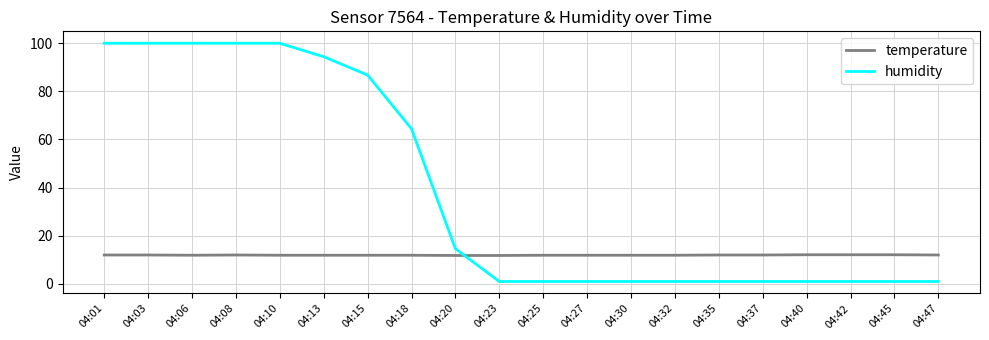

After their last crossing, which series has the higher values: humidity or temperature?

temperature